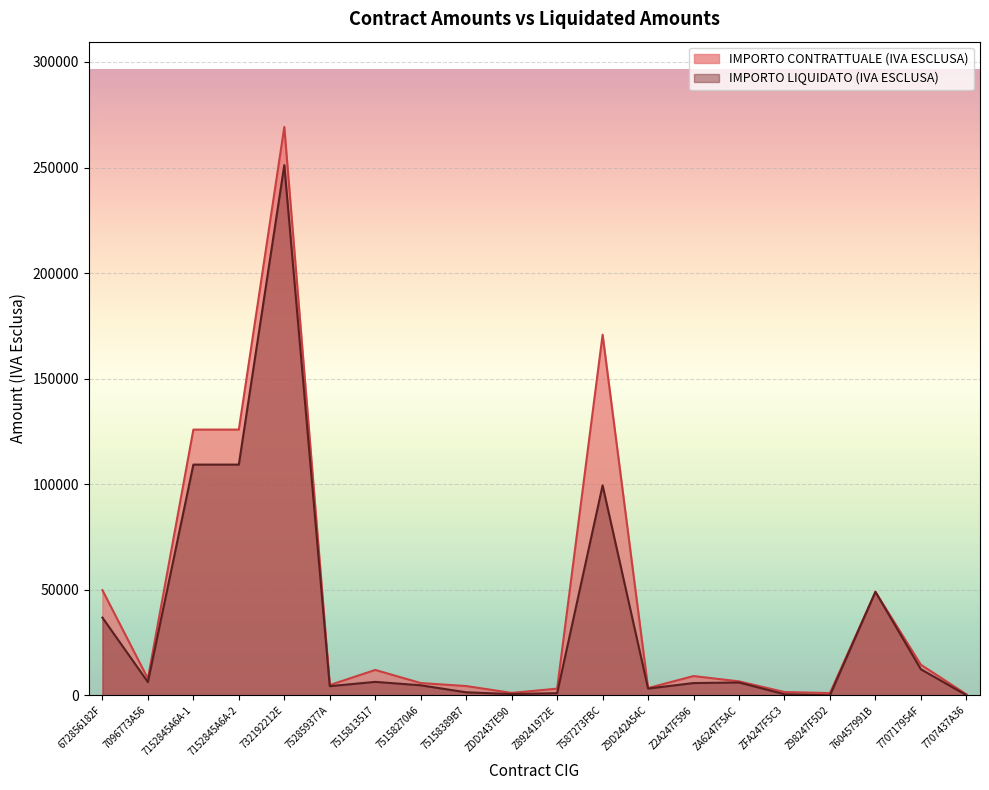

True or false: IMPORTO LIQUIDATO (IVA ESCLUSA) and IMPORTO CONTRATTUALE (IVA ESCLUSA) intersect in this chart.

False